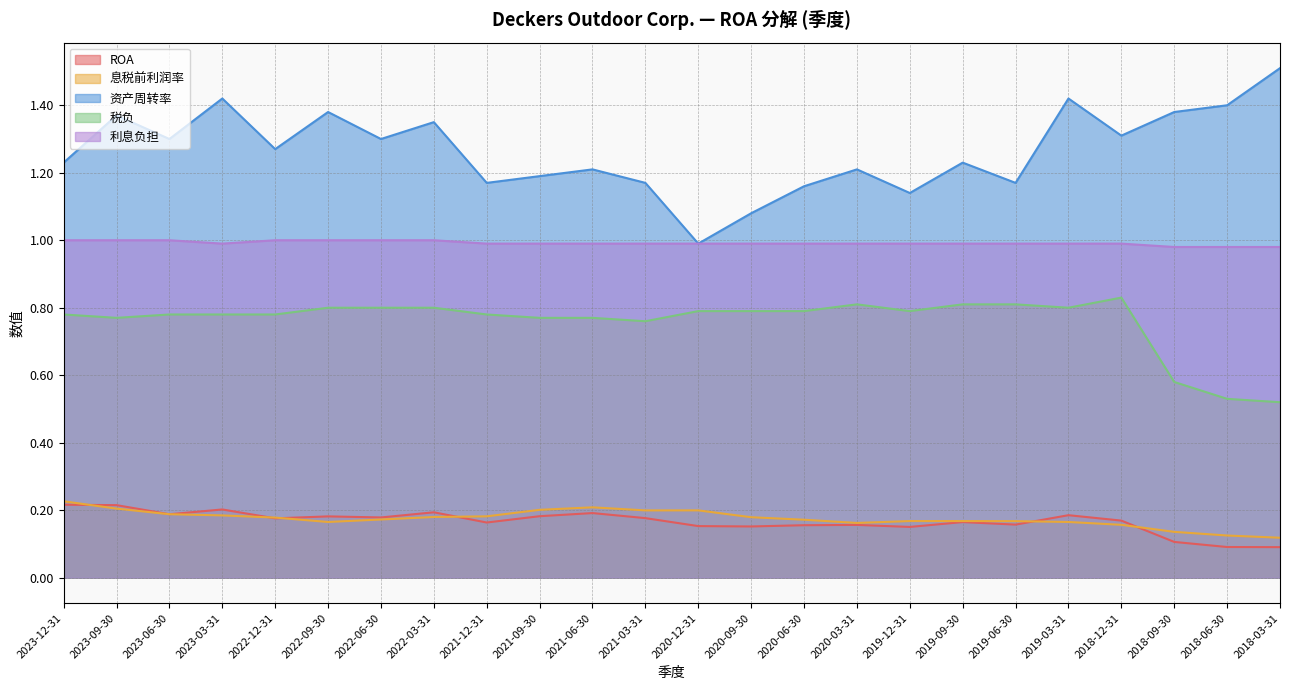

What is the label of the 24th point from the right?

2023-12-31